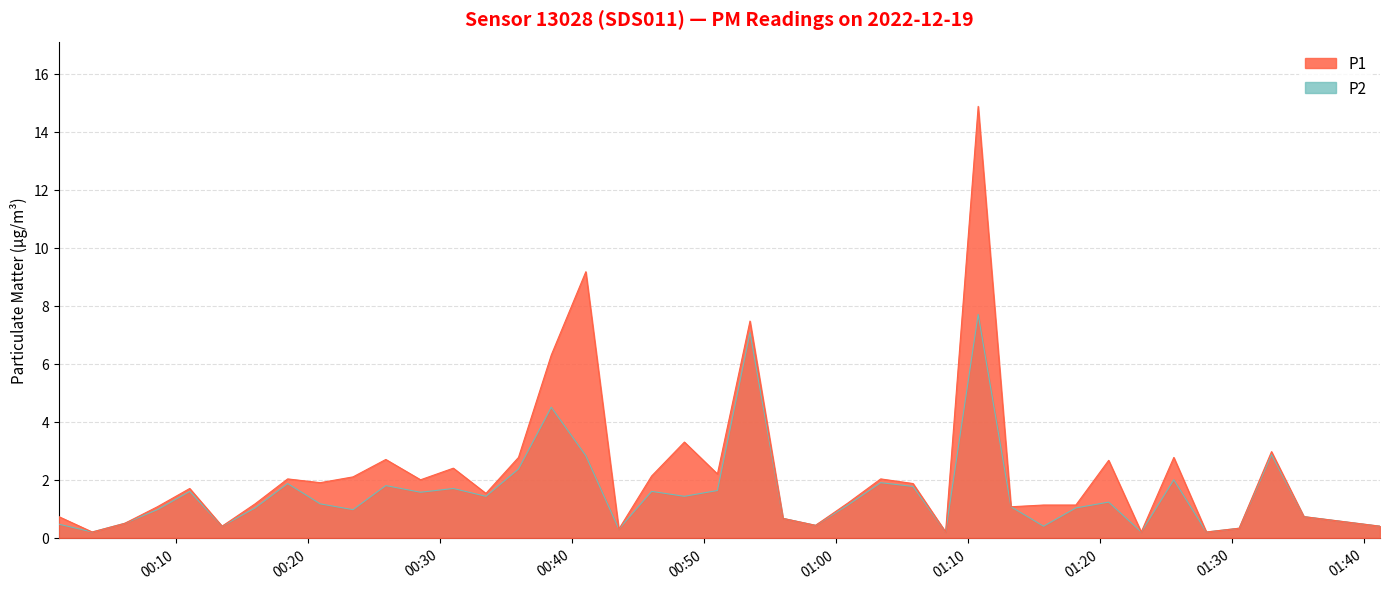

At which category is the sum across all series the highest?

2022-12-19T01:10:47